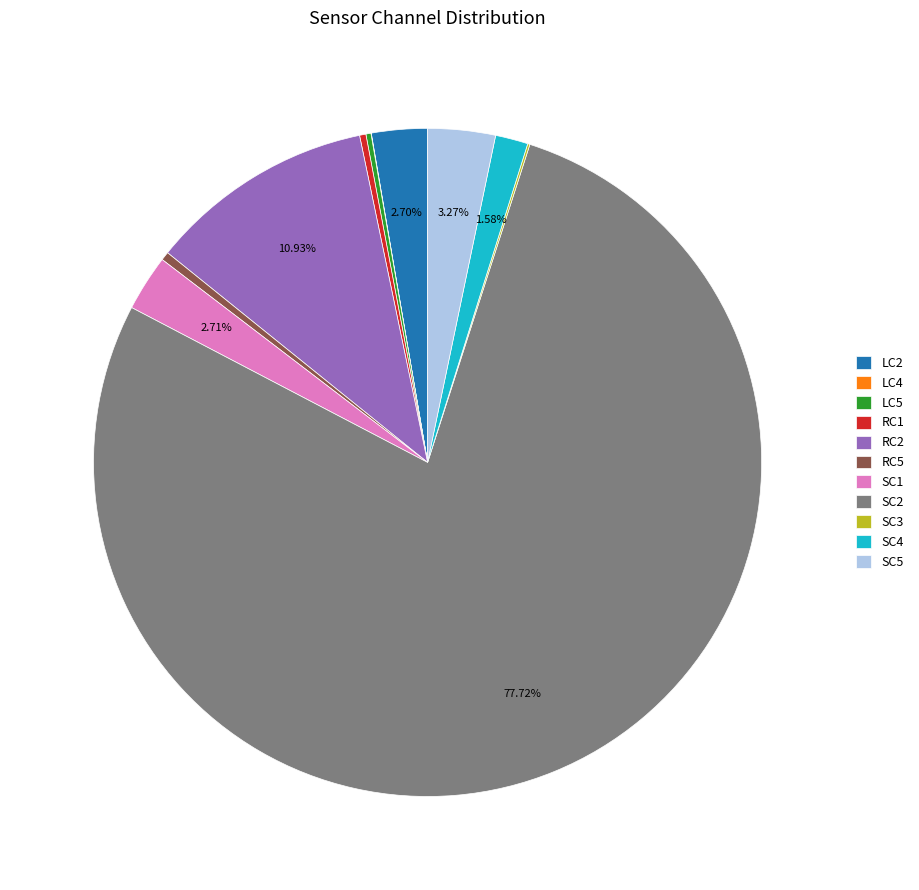

Does SC2 account for over 50% of the chart?

Yes